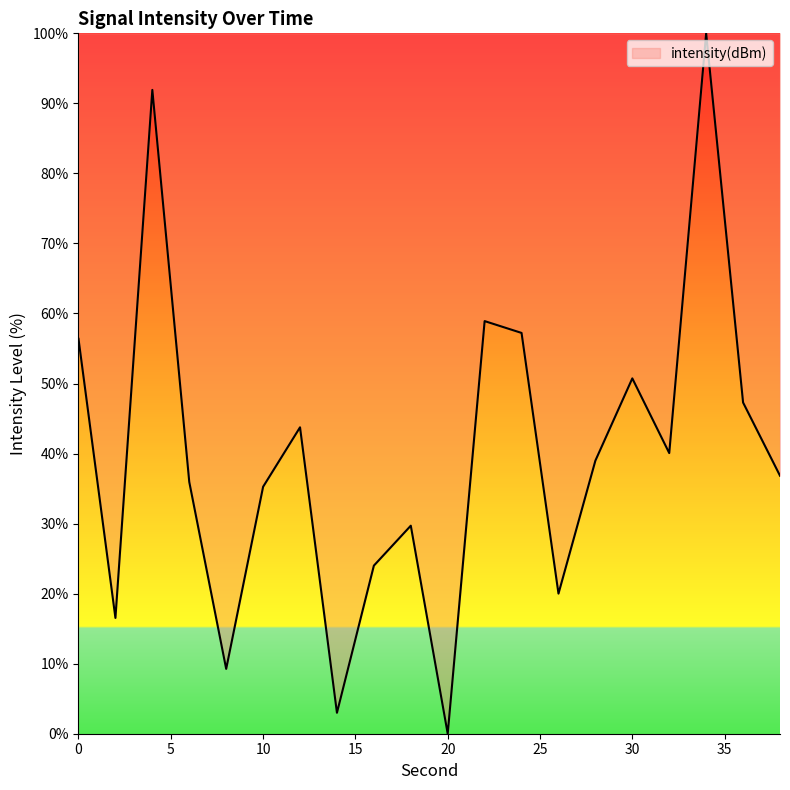

Count the number of categories in the chart.

20